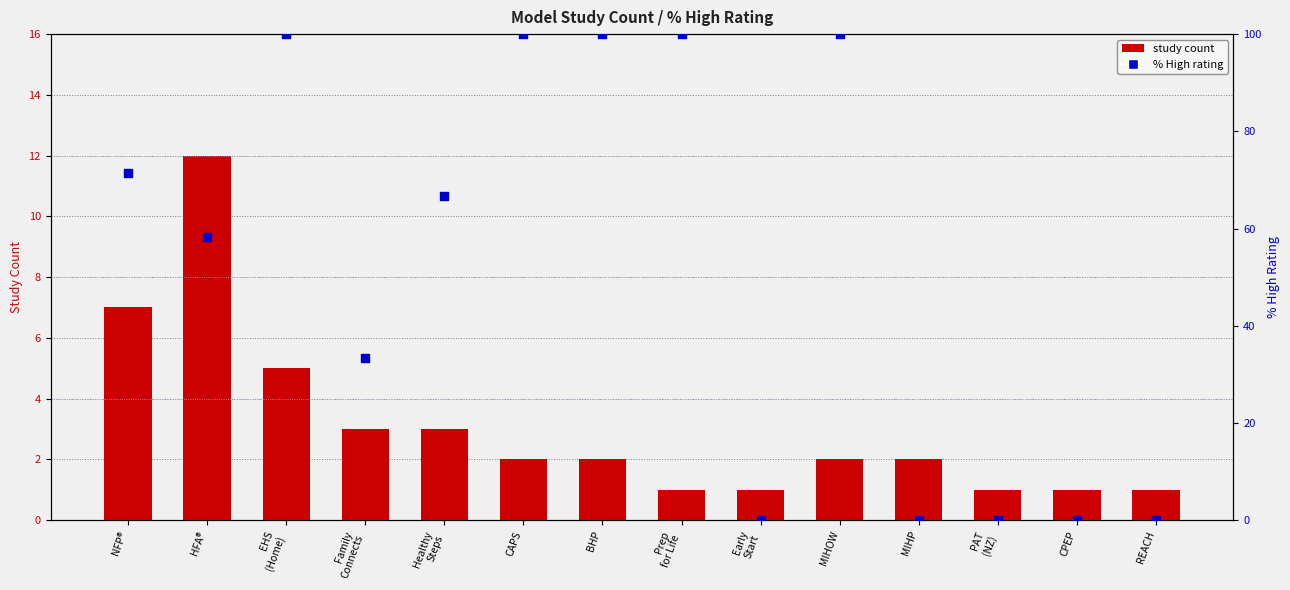

What is the total value across all series at HFA®?

70.3